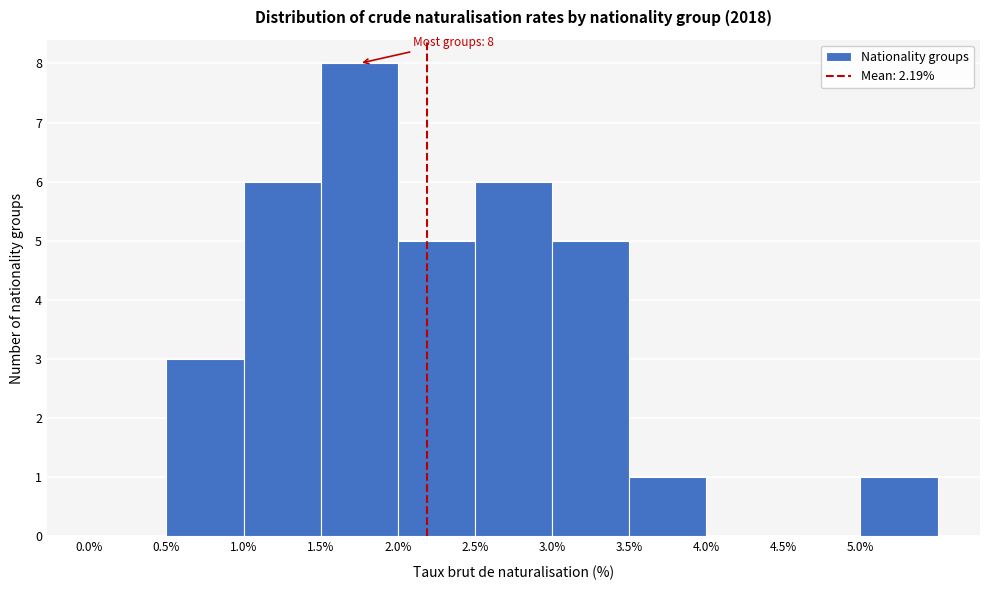

Which range on the x-axis has the tallest bar?

1.5 to 2.0